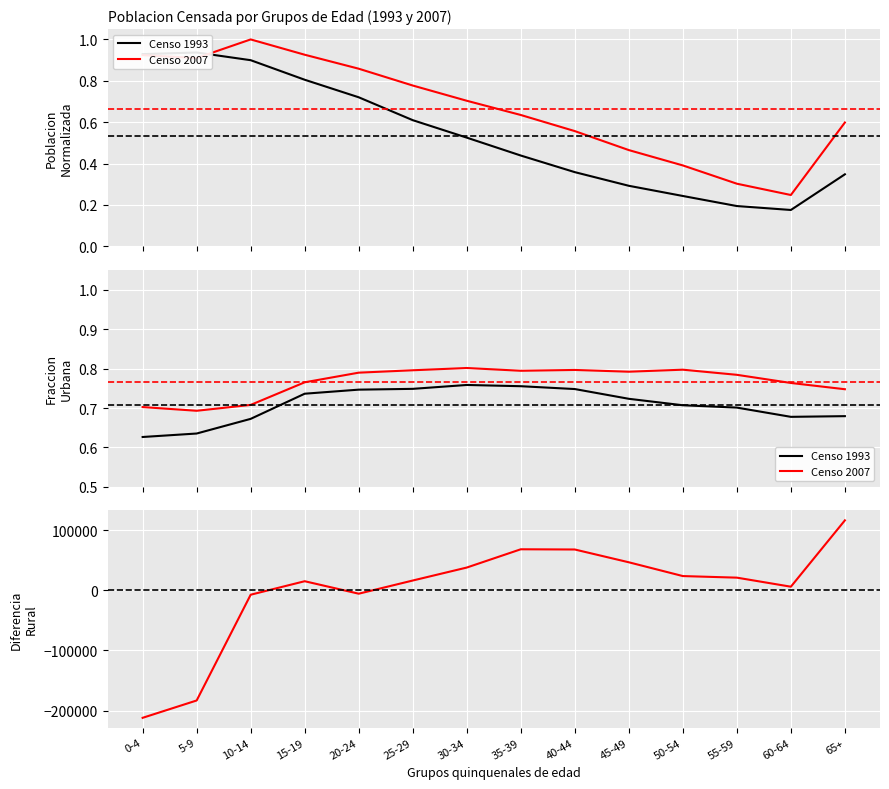

Is it true that Censo 1993 equals 0.8 at 30-34?

True